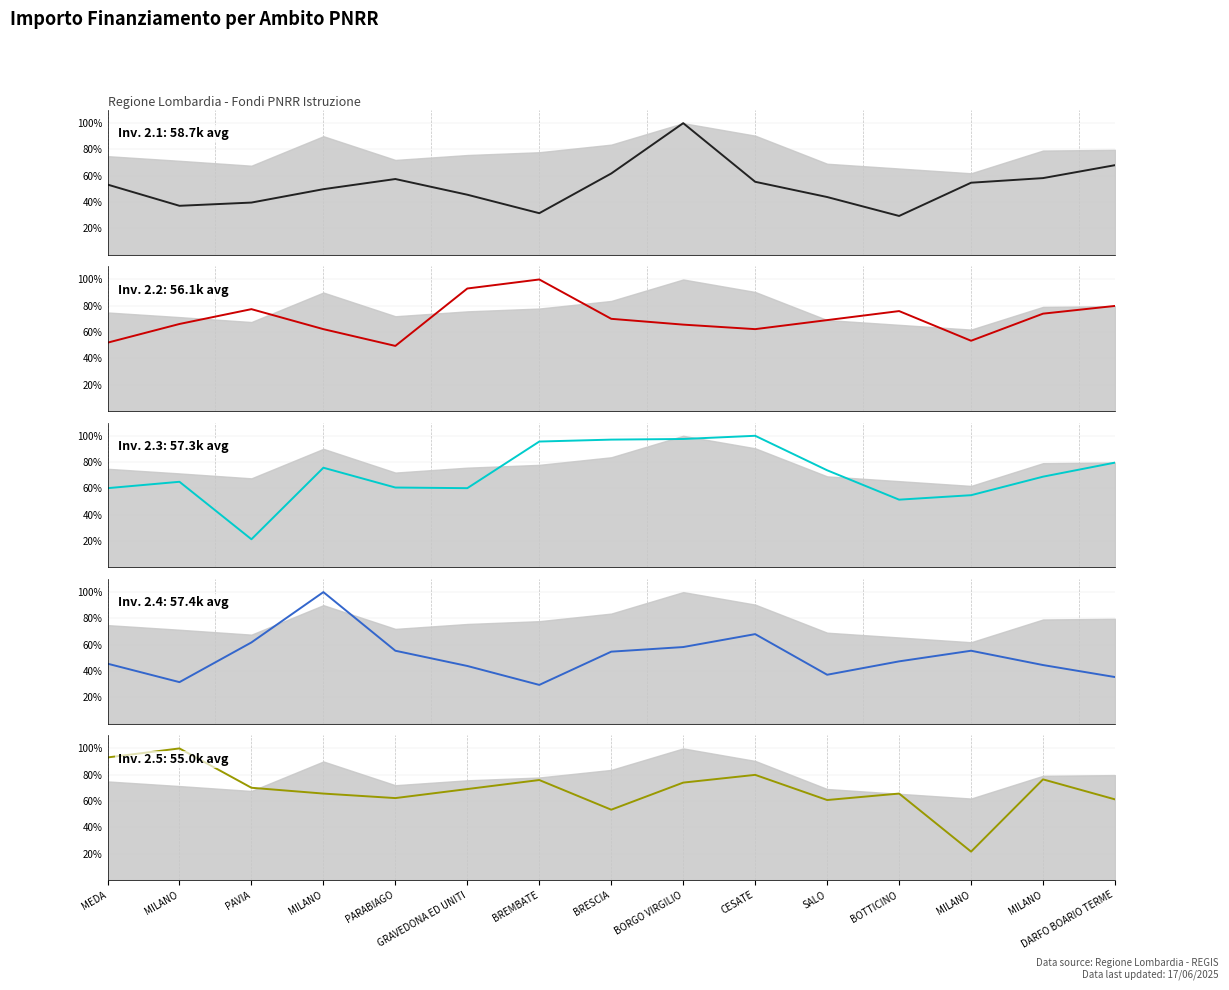

What is the approximate value of M3 at MEDA?

45.6